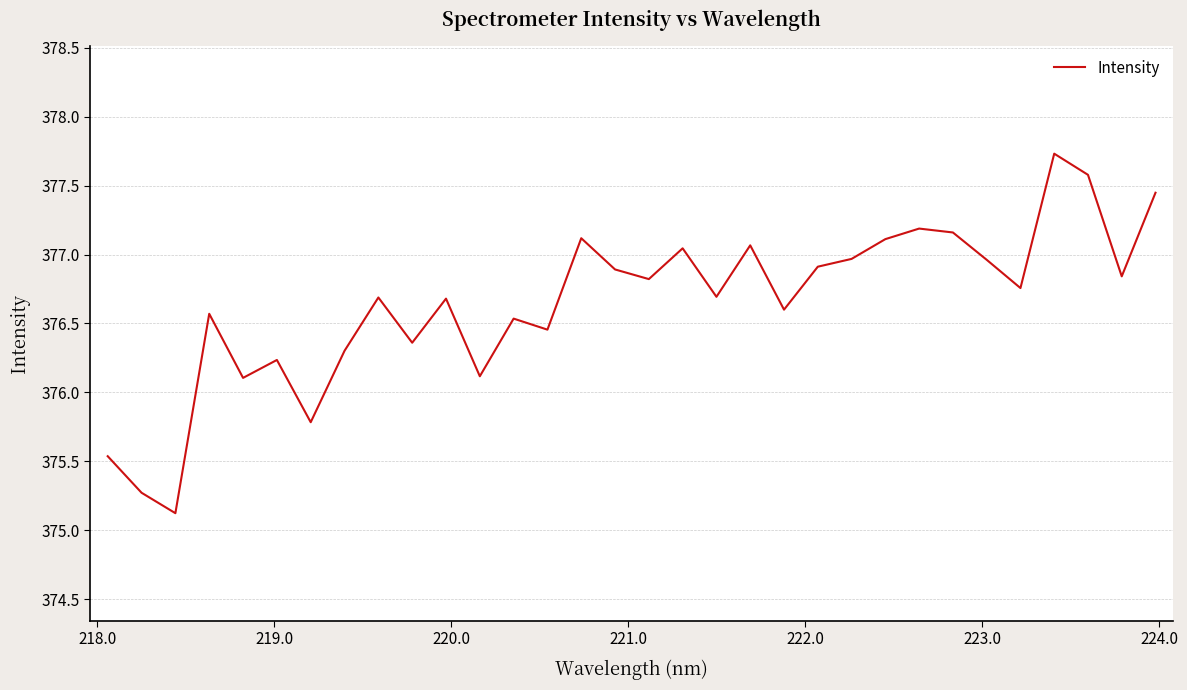

What is the average value?

376.6